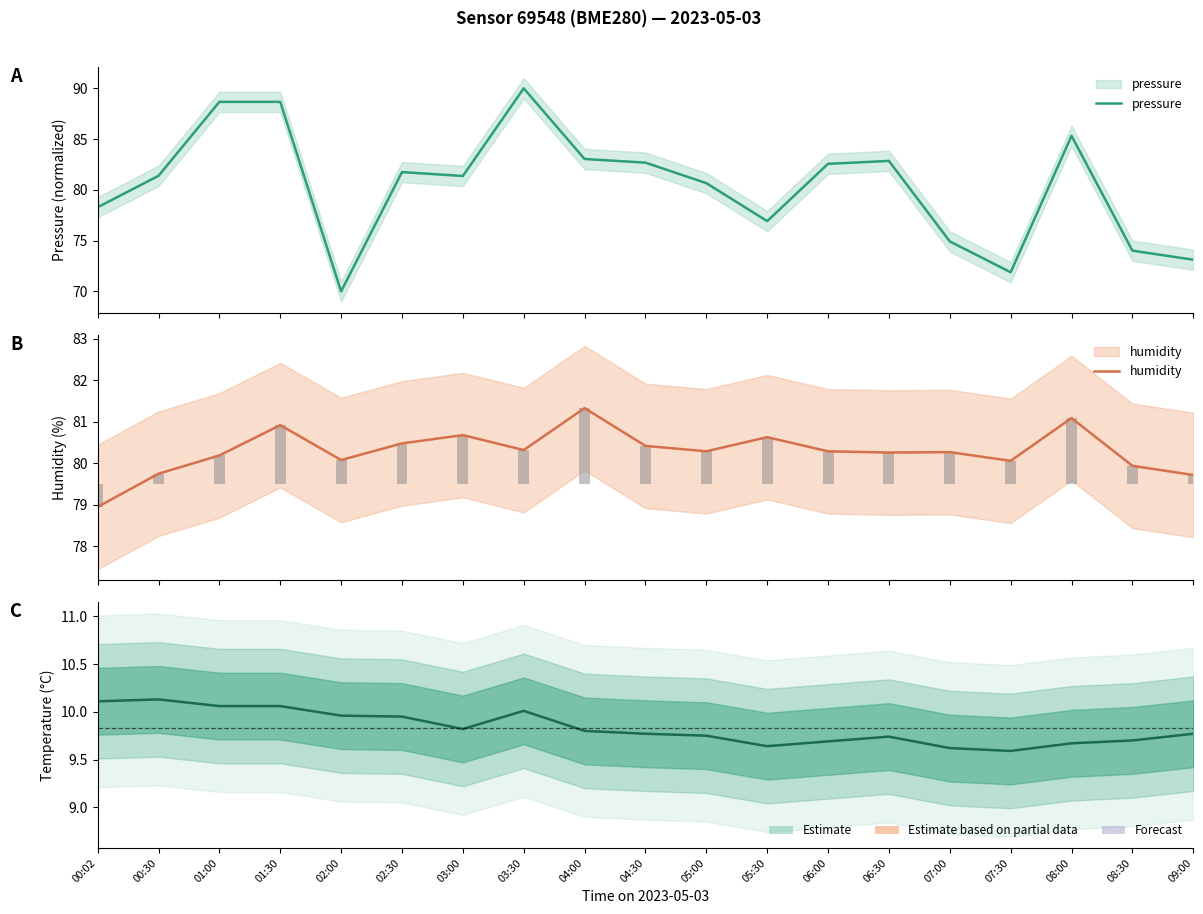

Does the chart contain stacked bars?

No